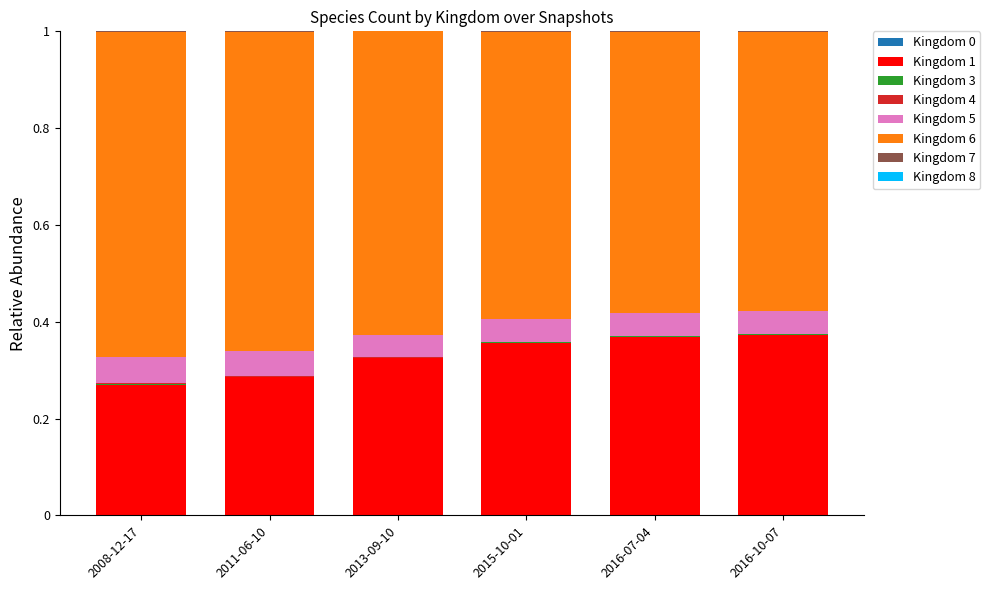

How many series are shown in this chart?

8